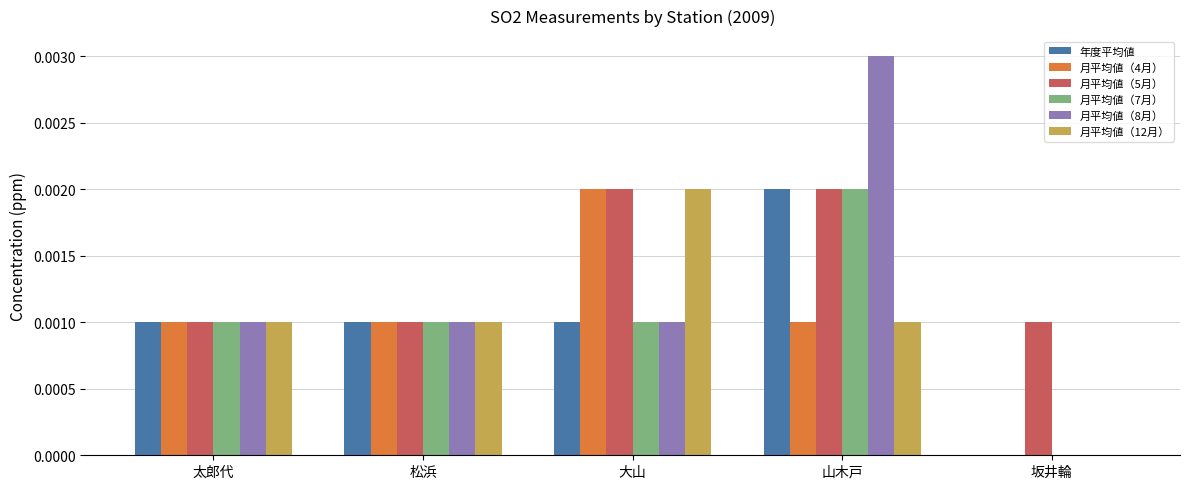

At which category does the chart reach its peak across all series?

山木戸